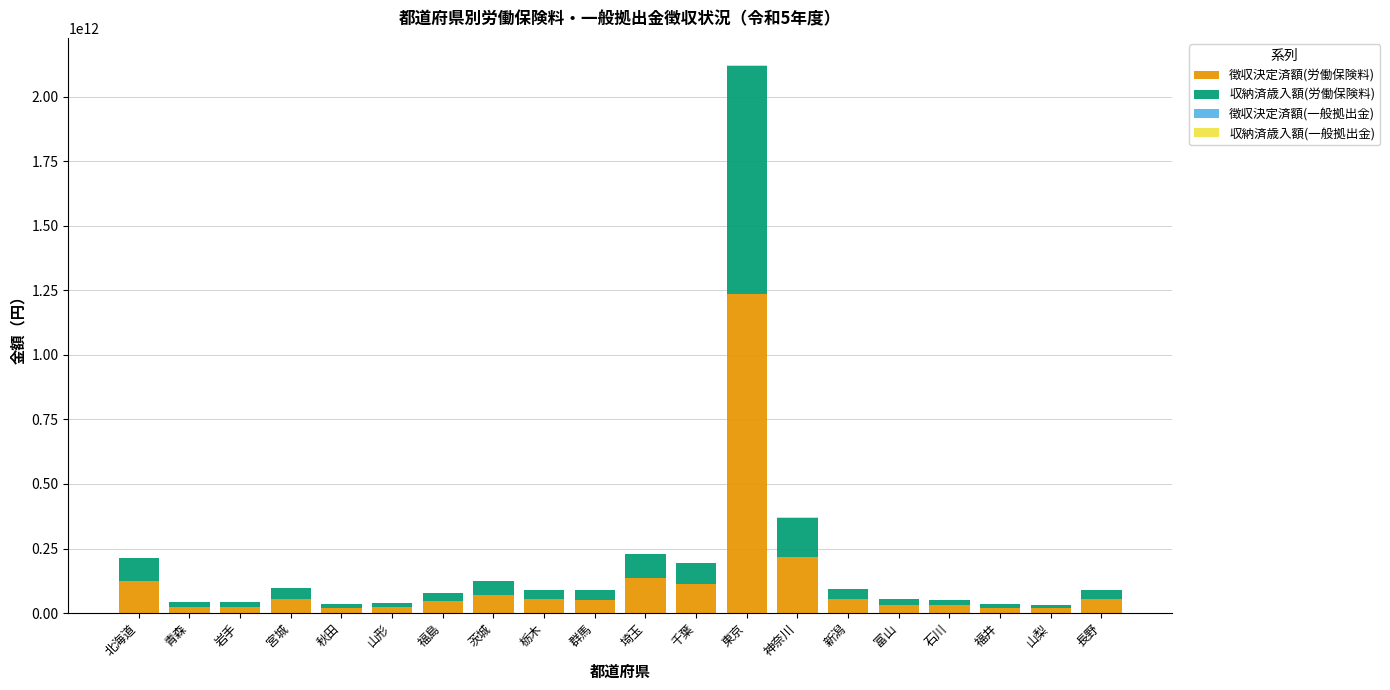

At which category is the sum across all series the highest?

東京